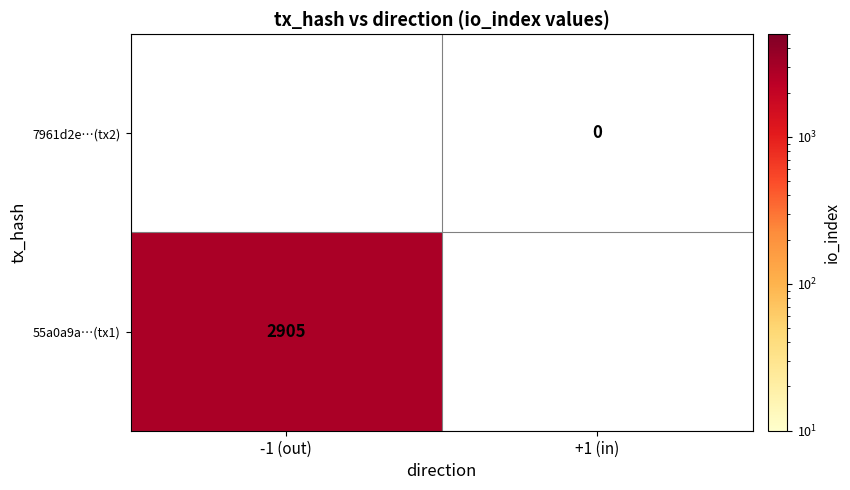

Reading left to right, list all the values displayed in this chart.

55a0a9a12a2cb6238828efb5c2b32f1a7d5d586: -1	2905
7961d2e69c9591736ea21f36c6910375fa4d042: 1	0